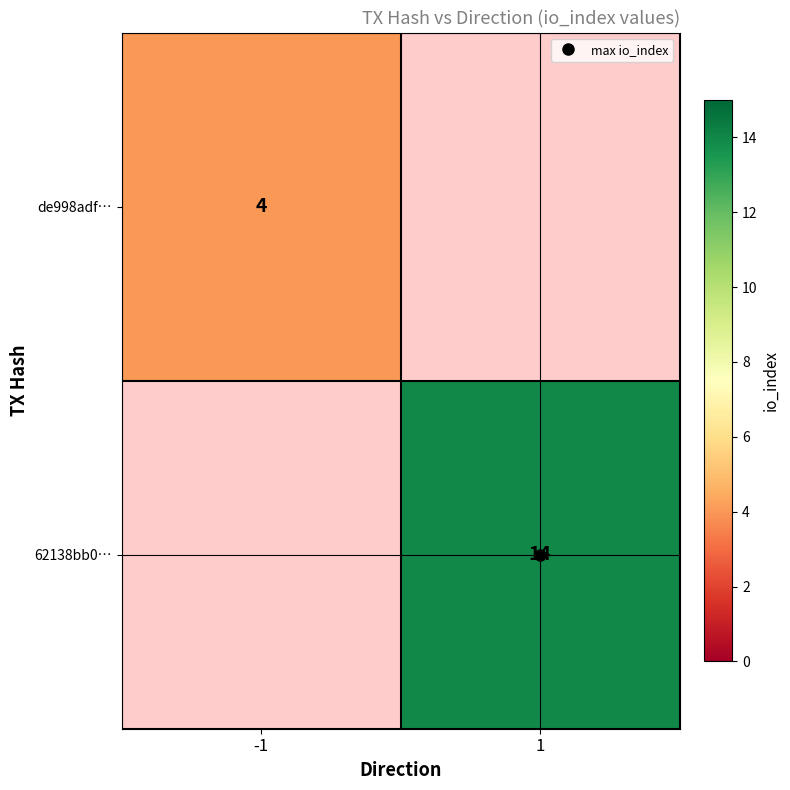

What is the minimum value shown in the chart?

4.0